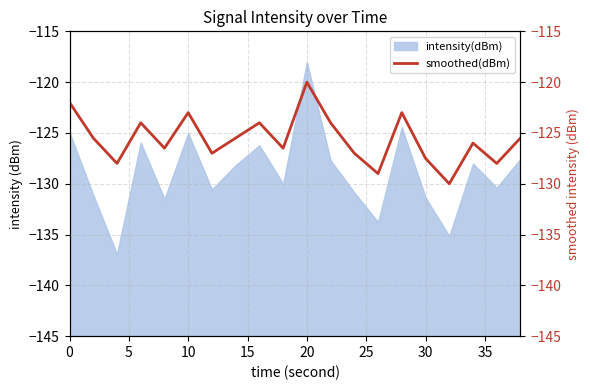

What is the minimum value for intensity(dBm)?

-136.9